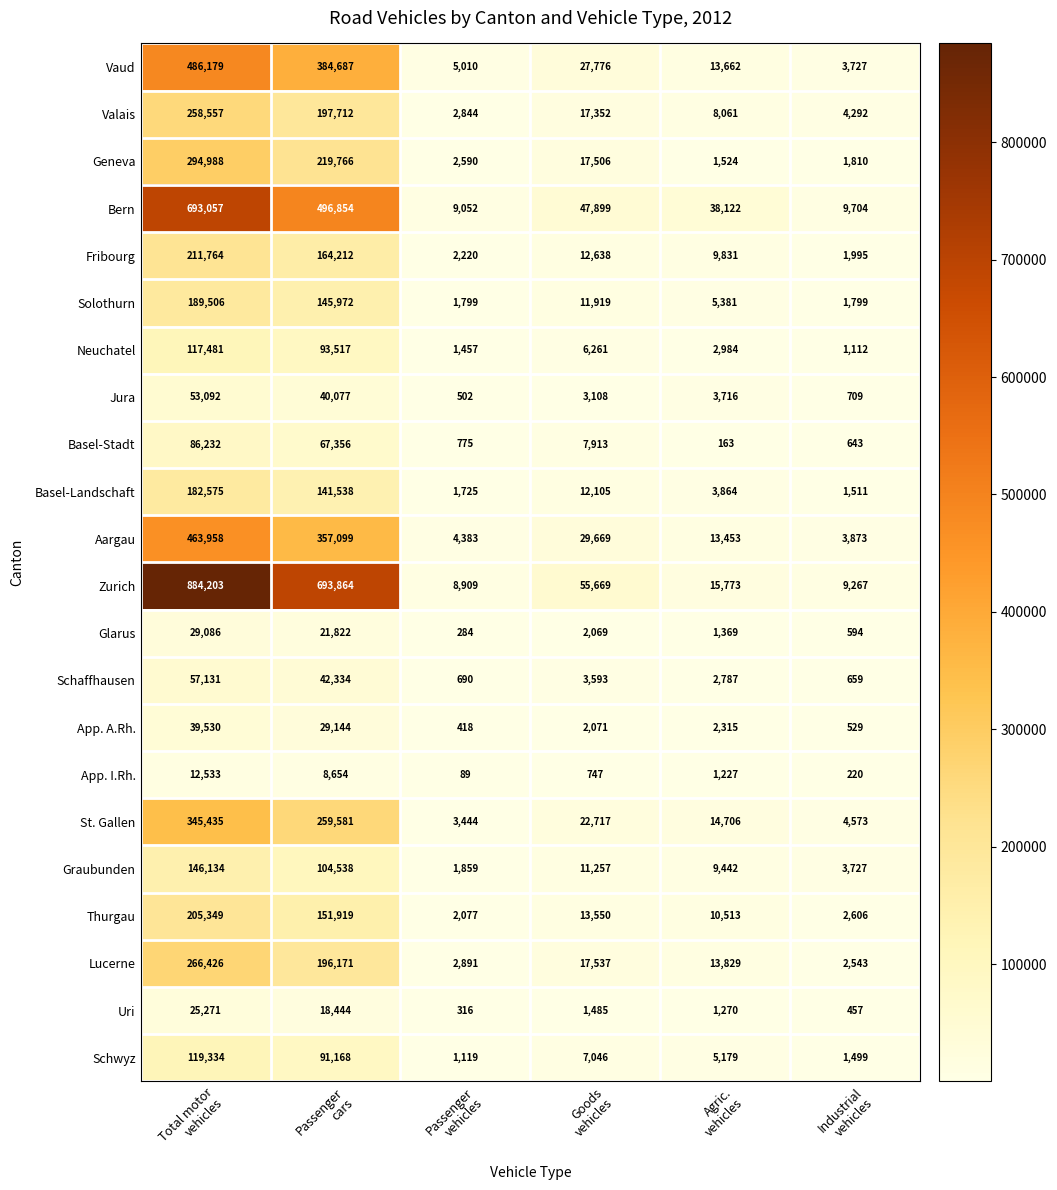

What is the highest value of the Uri series?

25271